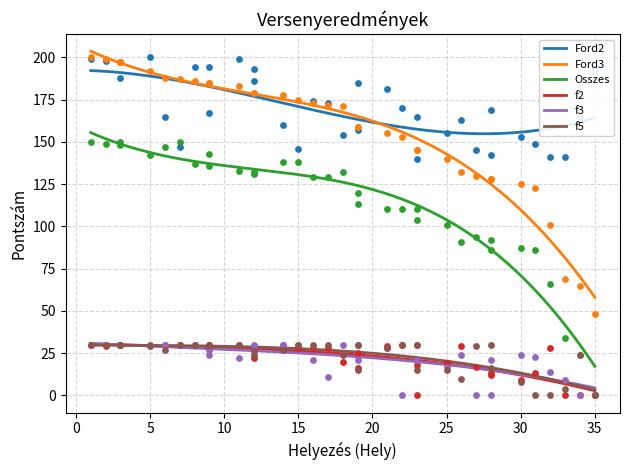

True or false: Ford3 and f5 cross at least once.

False